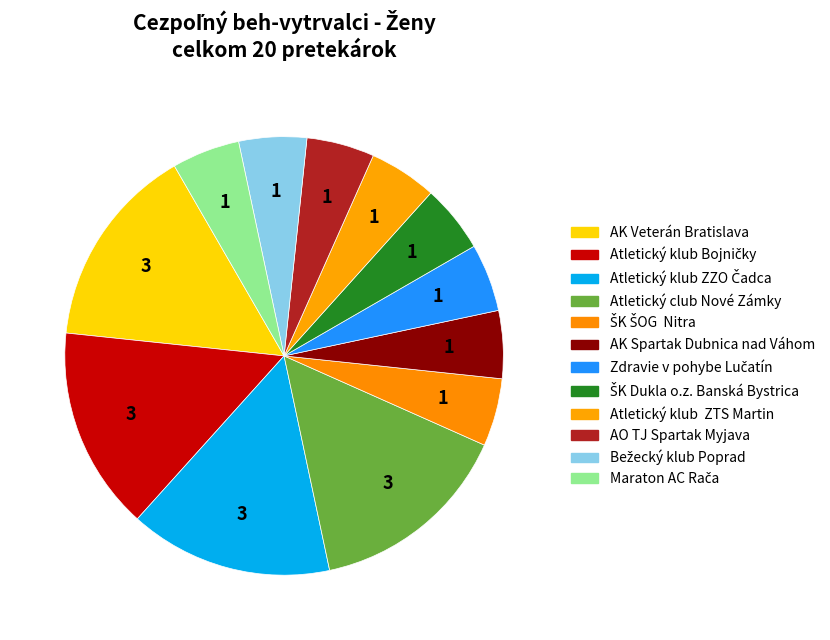

How many segments does this pie chart have?

12